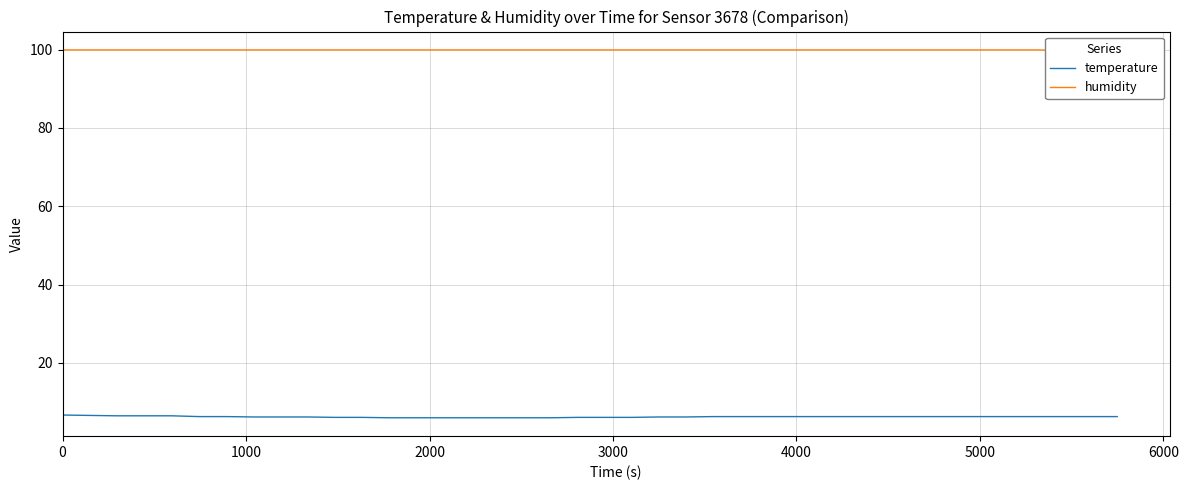

True or false: humidity and temperature intersect in this chart.

False